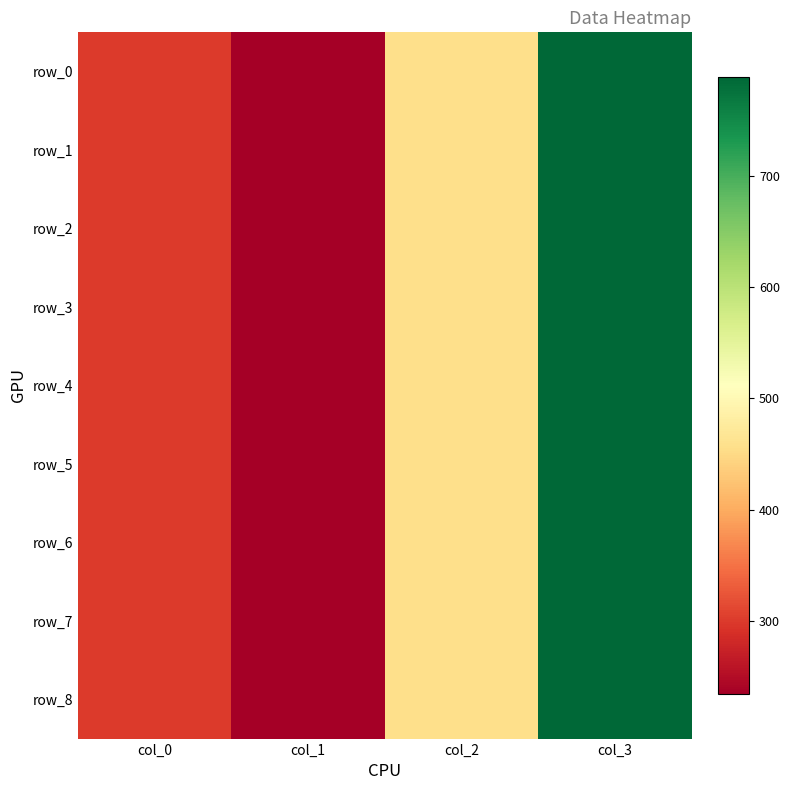

Rank the categories by row_2 value from lowest to highest.

col_1, col_0, col_2, col_3